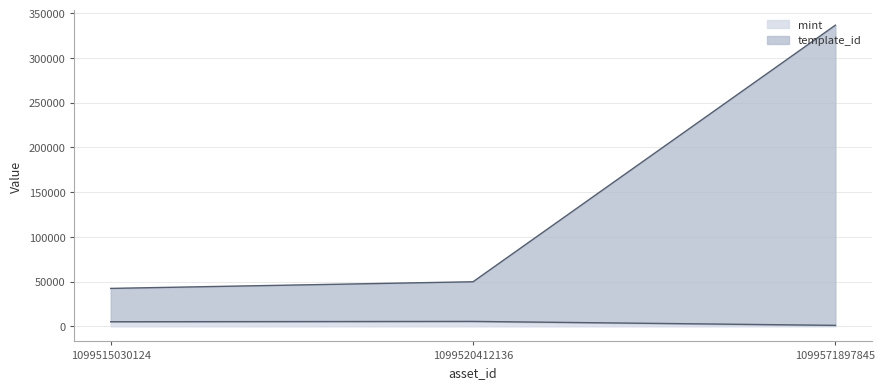

How many distinct data groups are displayed?

2